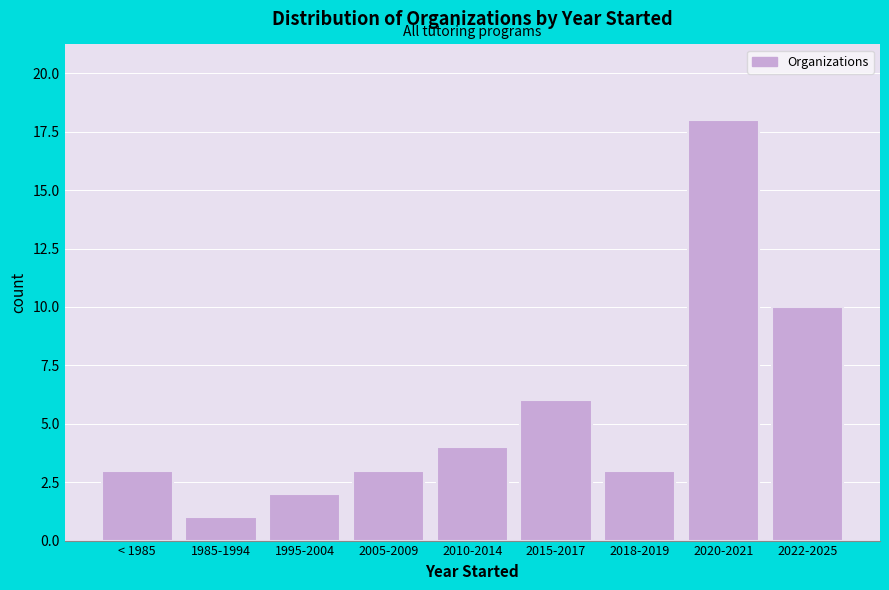

Reading left to right, transcribe all the data shown in this chart.

< 1985=3	1985-1994=1	1995-2004=2	2005-2009=3	2010-2014=4	2015-2017=6	2018-2019=3	2020-2021=18	2022-2025=10